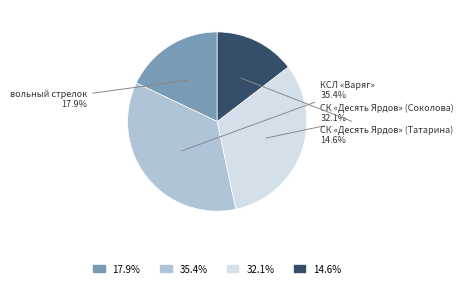

Is there any slice that represents more than half of the pie?

No